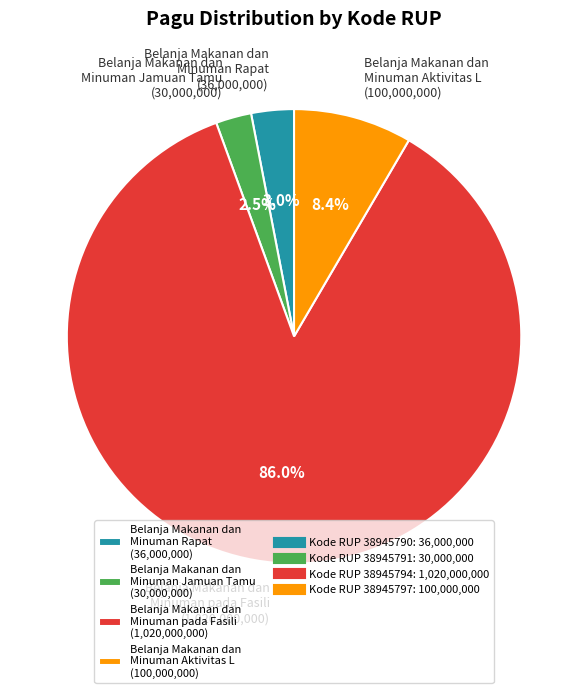

Is the sum of Belanja Makanan dan Minuman Aktivitas L (100,000,000) and Belanja Makanan dan Minuman pada Fasili (1,020,000,000) greater than half?

Yes